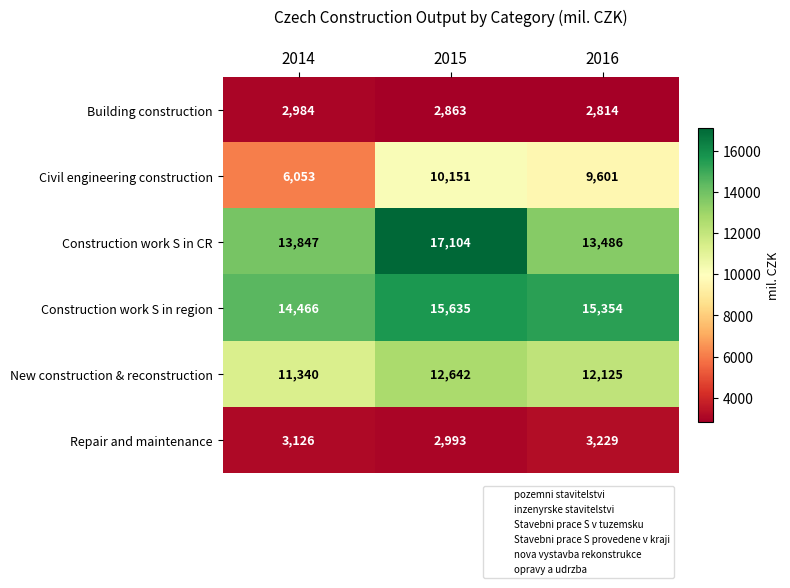

True or false: Construction work S in CR has a value of 25879 at 2015.

False